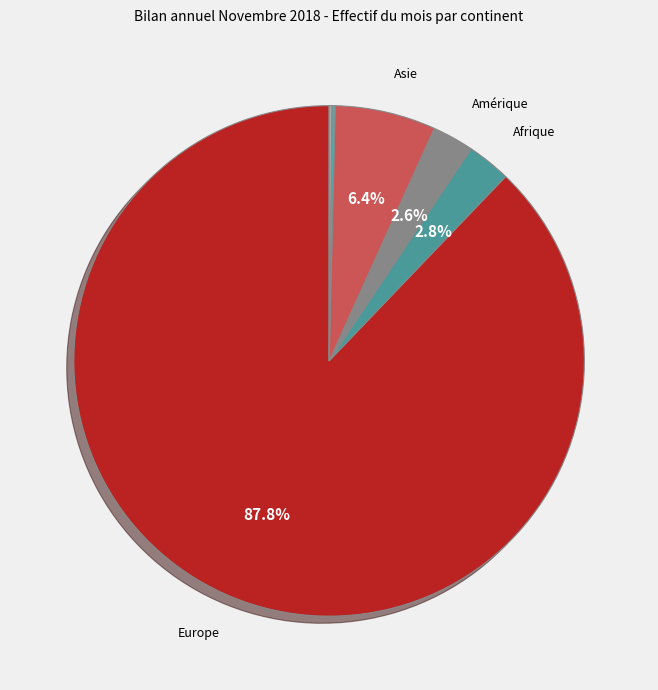

Which slice represents more than half of the pie?

Europe